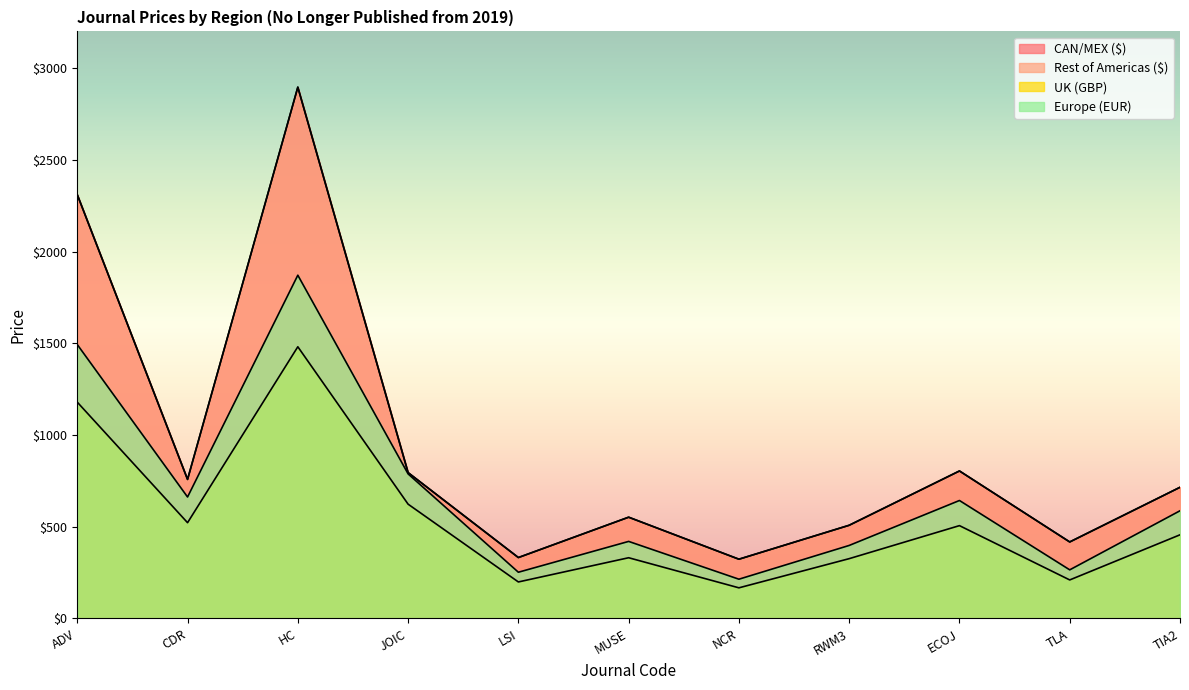

True or false: UK (GBP) and CAN/MEX ($) intersect in this chart.

False